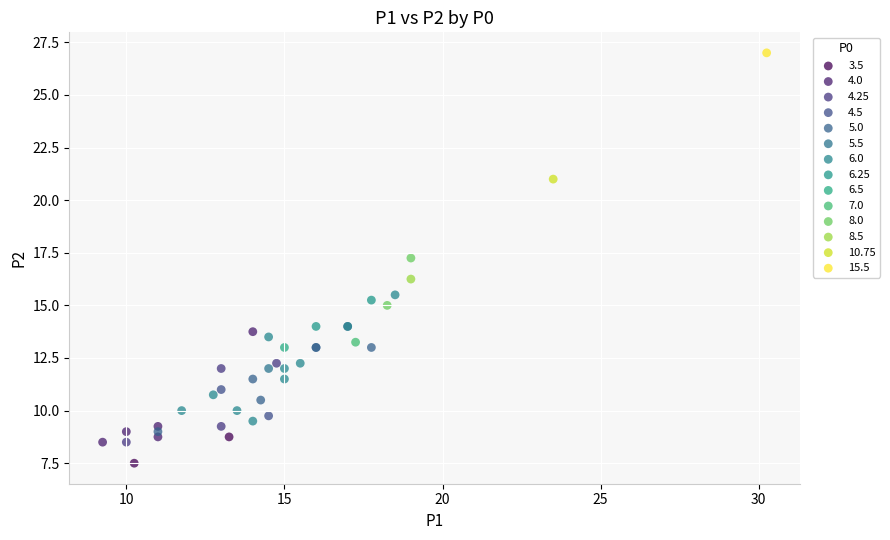

What are all the series names shown in the legend?

3.5, 4.0, 4.25, 4.5, 5.0, 5.5, 6.0, 6.25, 6.5, 7.0, 8.0, 8.5, 10.75, 15.5